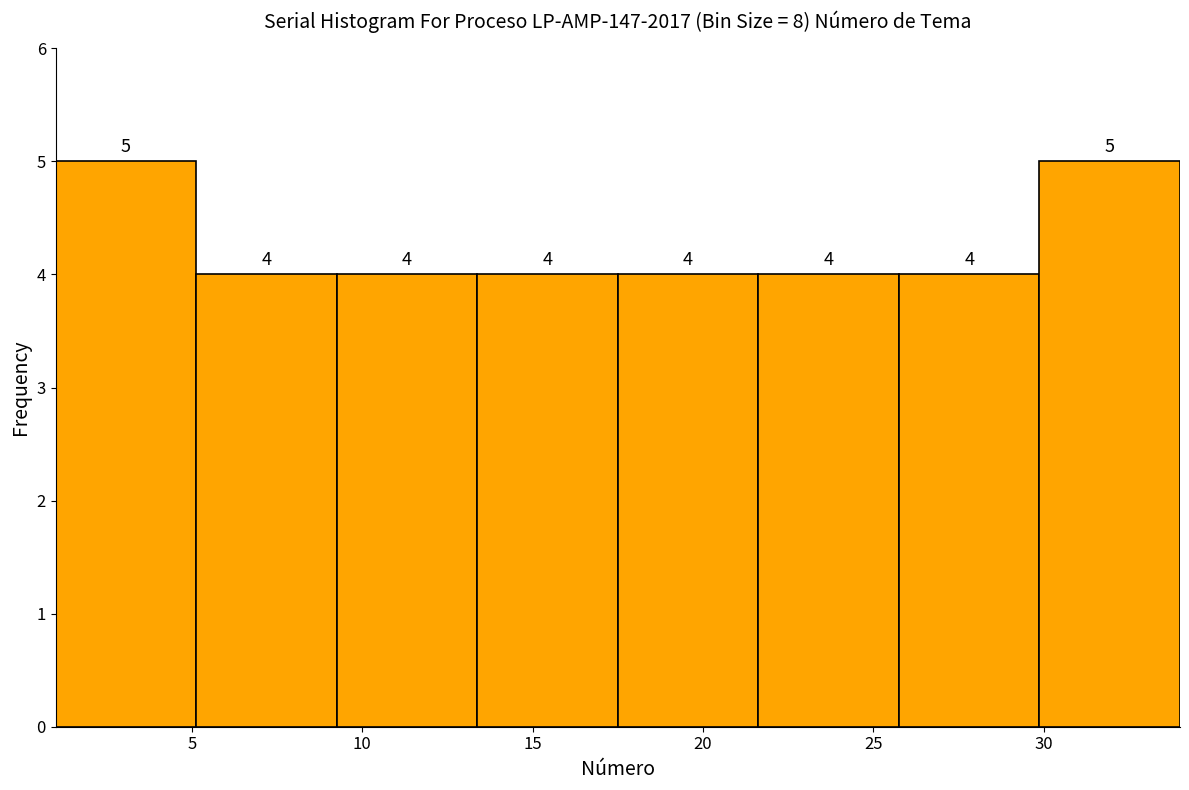

Reading left to right, list every bar in this chart as the range it spans on the x-axis followed by its height. The bar edges are not printed on the chart, so give them approximately, as read against the axis.

1.0 to 5.0: 5
5.0 to 9.5: 4
9.5 to 13.5: 4
13.5 to 17.5: 4
17.5 to 21.5: 4
21.5 to 26.0: 4
26.0 to 30.0: 4
30.0 to 34.0: 5